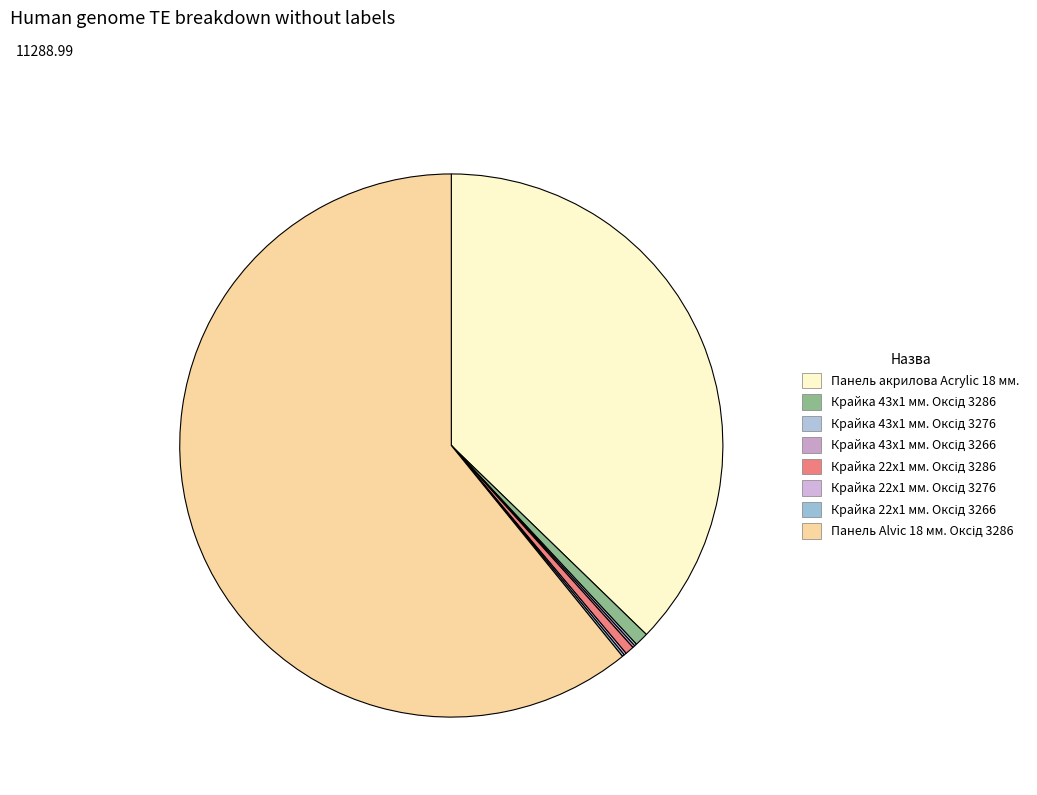

How many slices are in this pie chart?

8